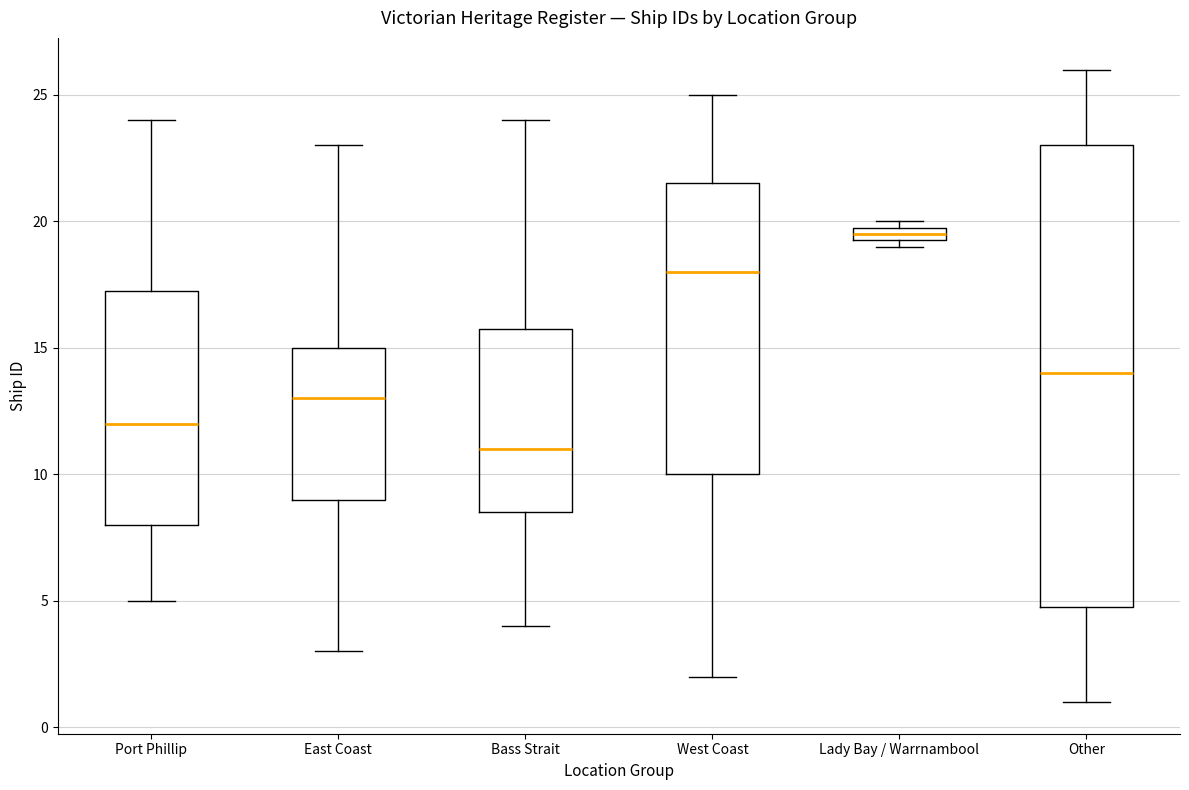

Which box's median line is the highest?

Lady Bay / Warrnambool